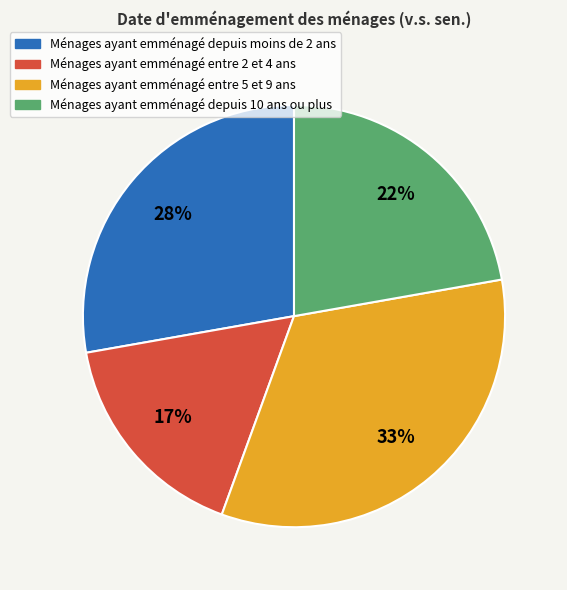

Which slice is the largest?

Ménages ayant emménagé entre 5 et 9 ans